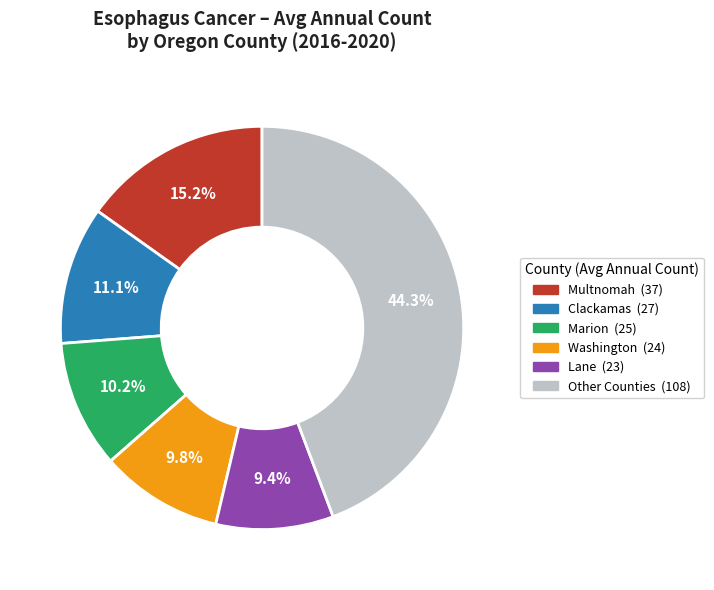

Does any single category account for the majority?

No